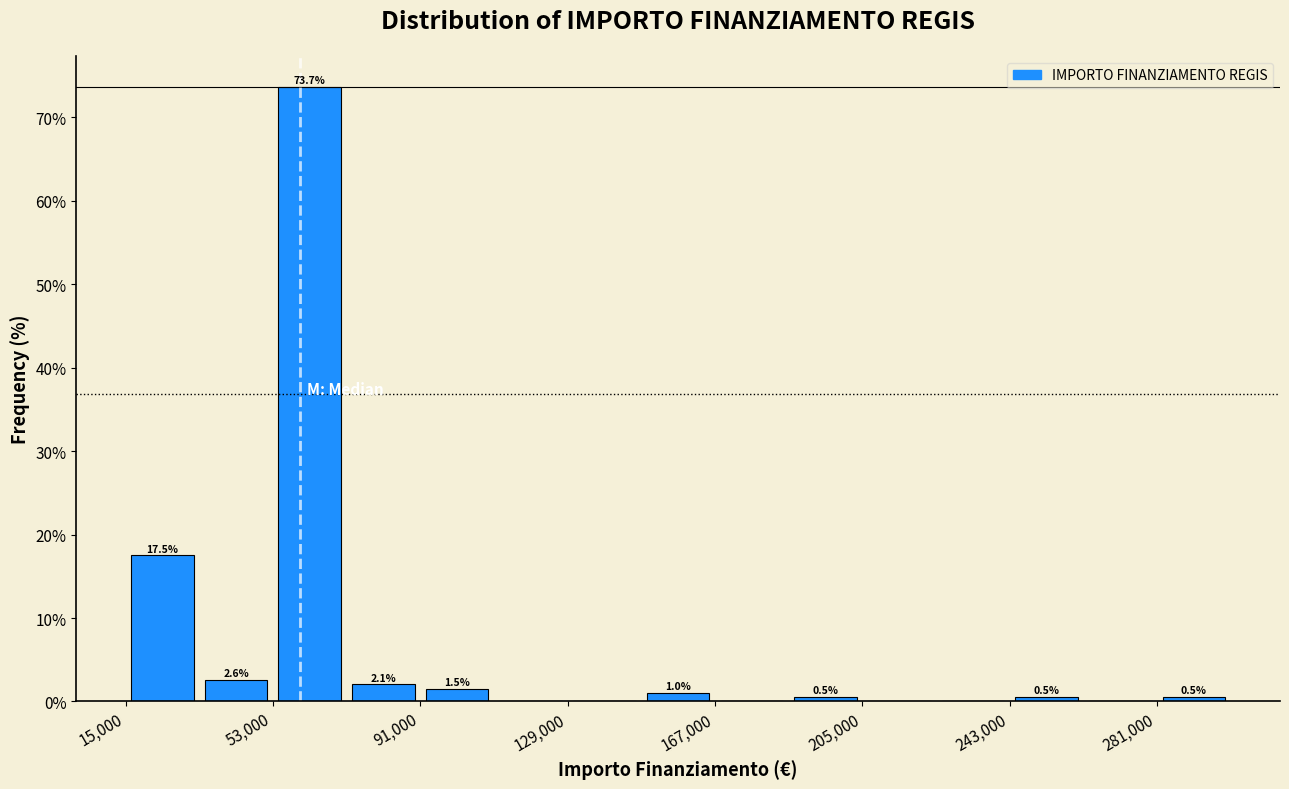

Around what value on the x-axis is the tallest bar? Give the approximate position of its centre, as read against the axis.

65000